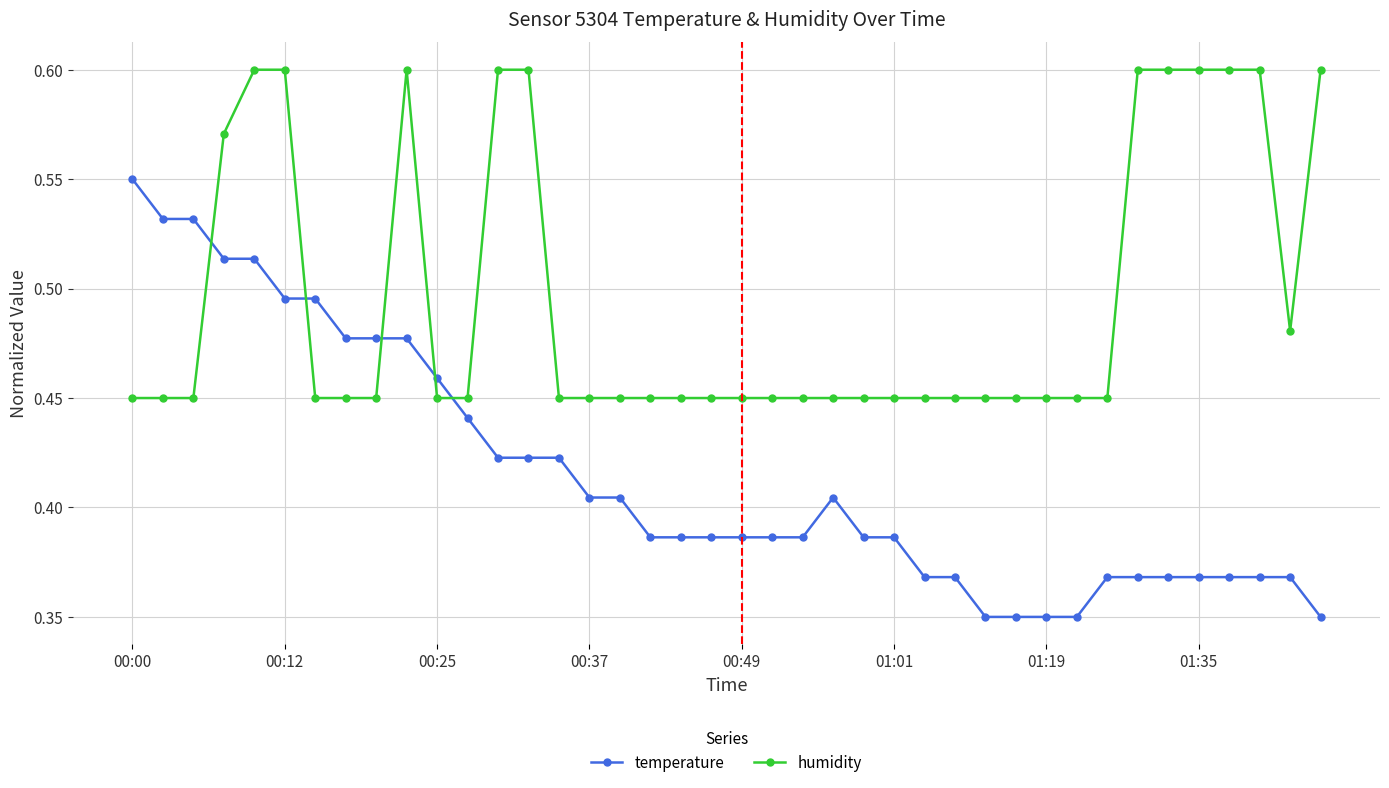

After their last crossing, which series has the higher values: temperature or humidity?

humidity